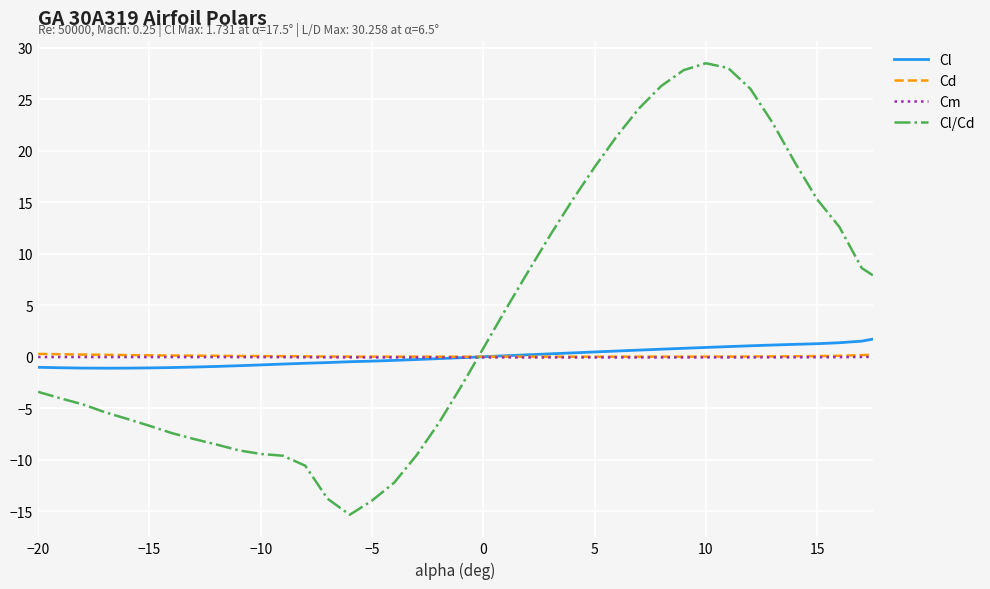

Which series has the widest spread of values?

Cl/Cd